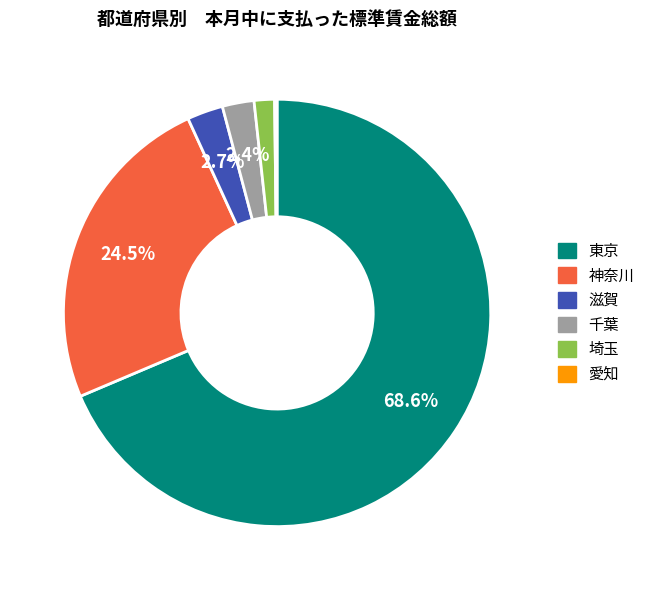

To the nearest percent, what portion does 千葉 represent?

2%